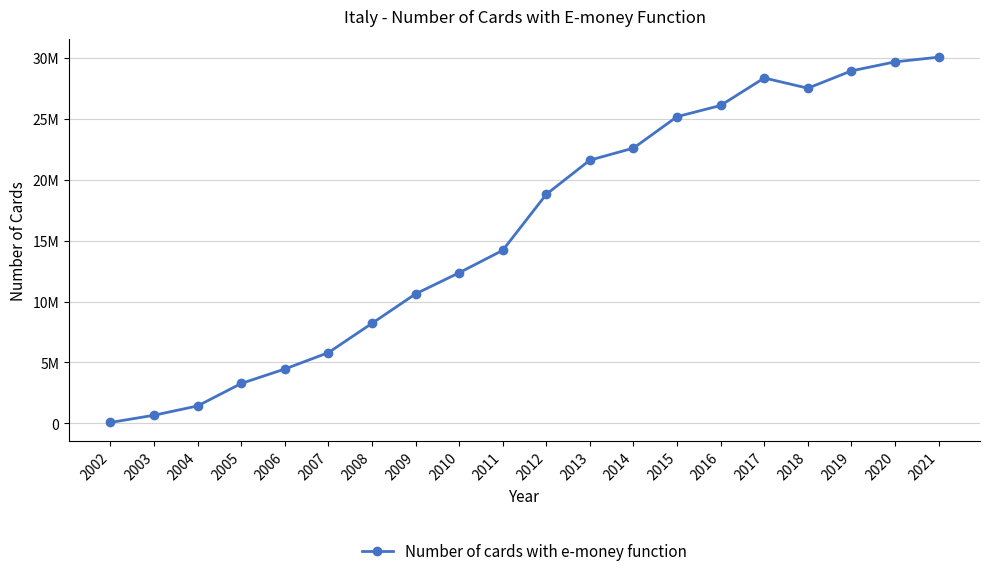

At which label does the data first exceed 18803776?

2013